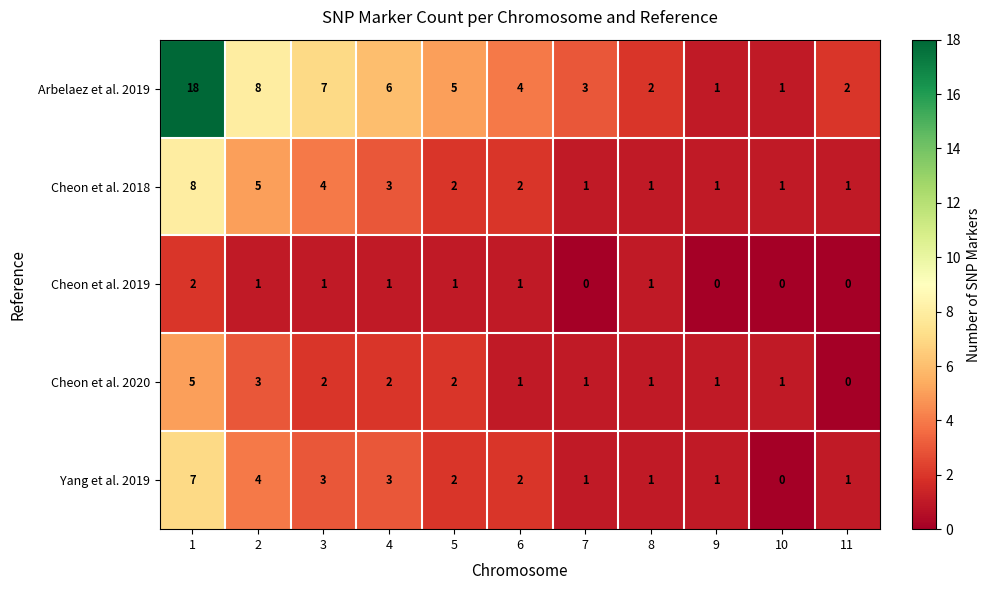

What is the sum of all Yang et al. 2019 values?

25